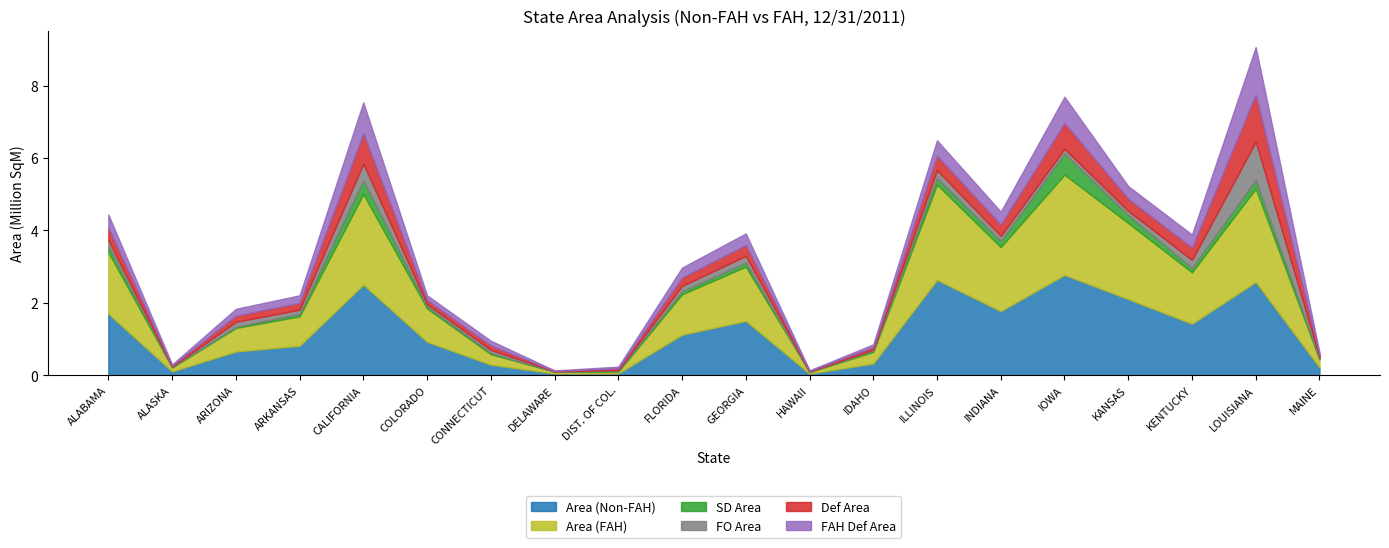

The FO Area series shows 83320.8 at CONNECTICUT. True or false?

True